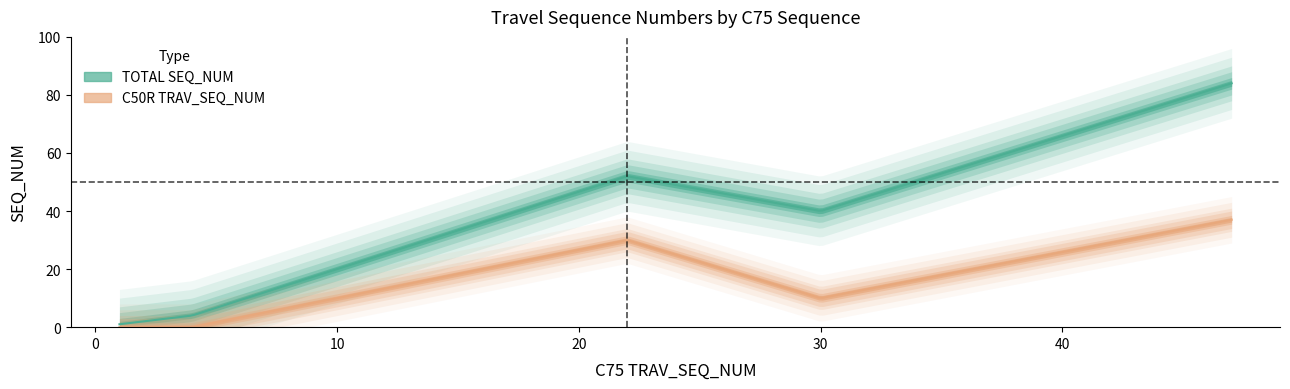

What is the greatest value displayed?

84